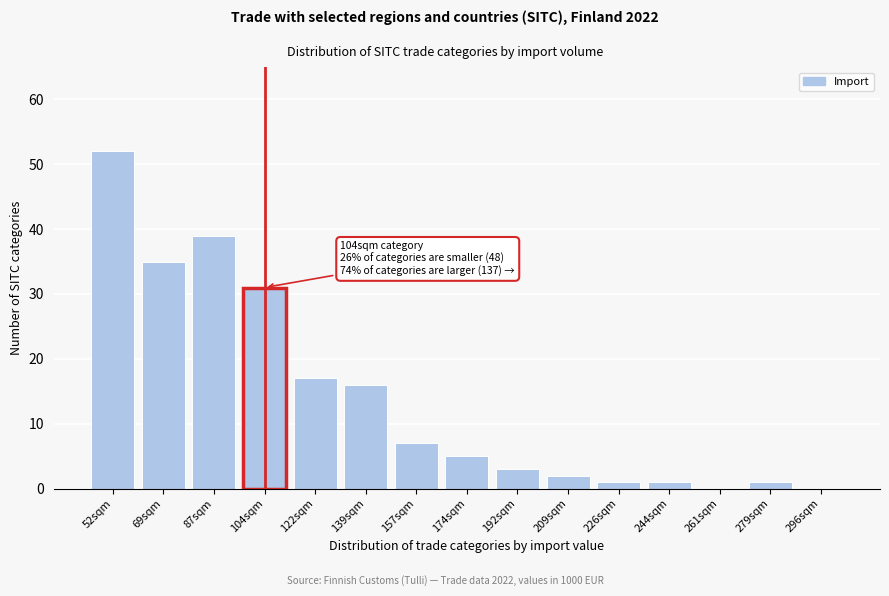

Reading left to right, transcribe all the data shown in this chart.

52sqm=52	69sqm=35	87sqm=39	104sqm=31	122sqm=17	139sqm=16	157sqm=7	174sqm=5	192sqm=3	209sqm=2	226sqm=1	244sqm=1	261sqm=0	279sqm=1	296sqm=0